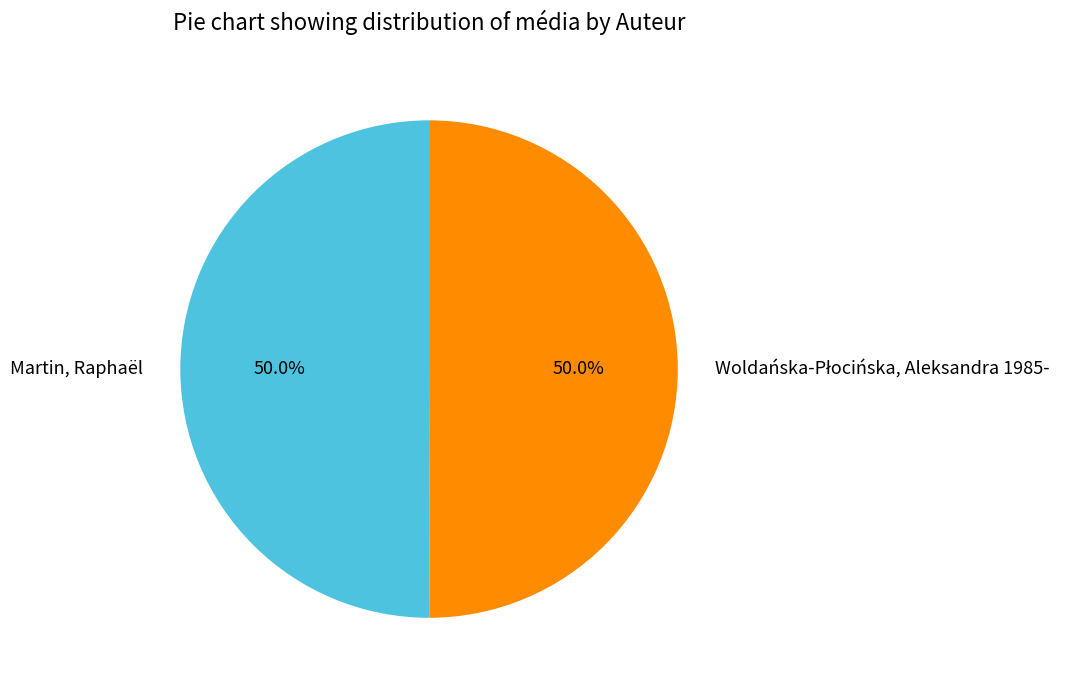

Is it true that Martin, Raphaël is 50% of the pie?

True